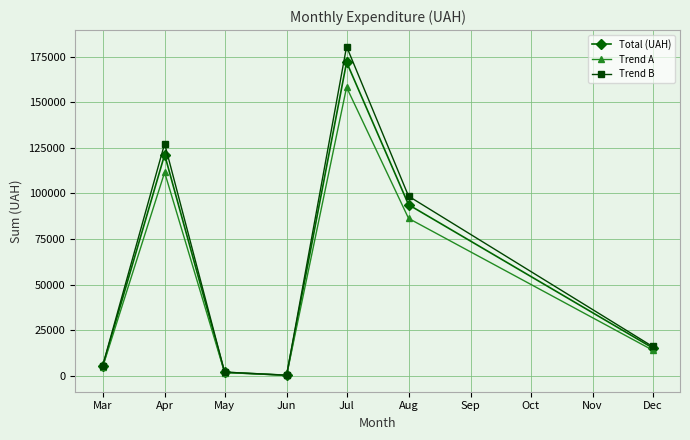

Rank the series by their maximum value, from lowest to highest.

Trend A, Total (UAH), Trend B